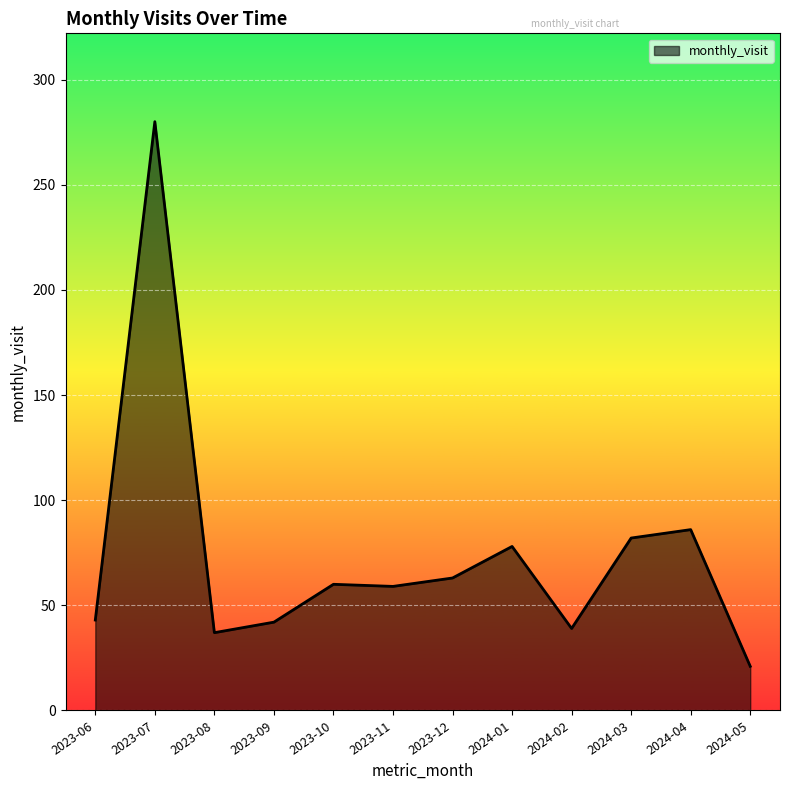

The chart shows a value of 397 at 2023-07. True or false?

False